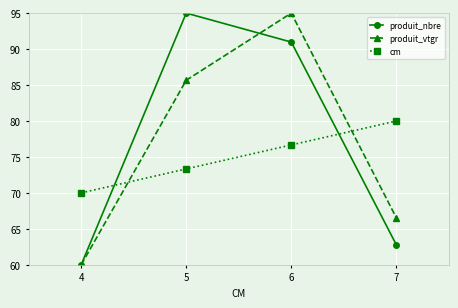

What is the value of the cm point at the 1st from the left?

70.0